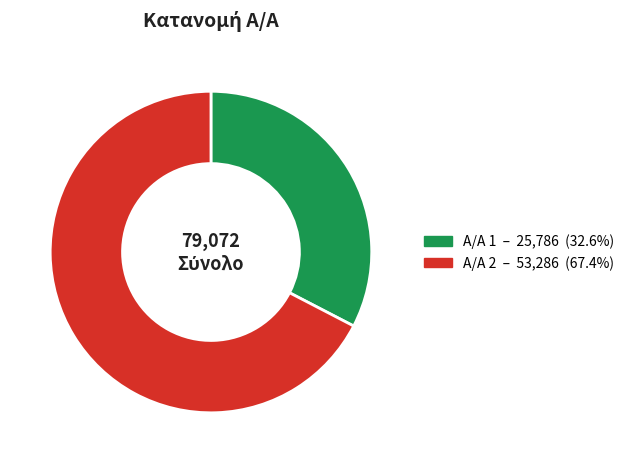

Does any single category account for the majority?

Yes